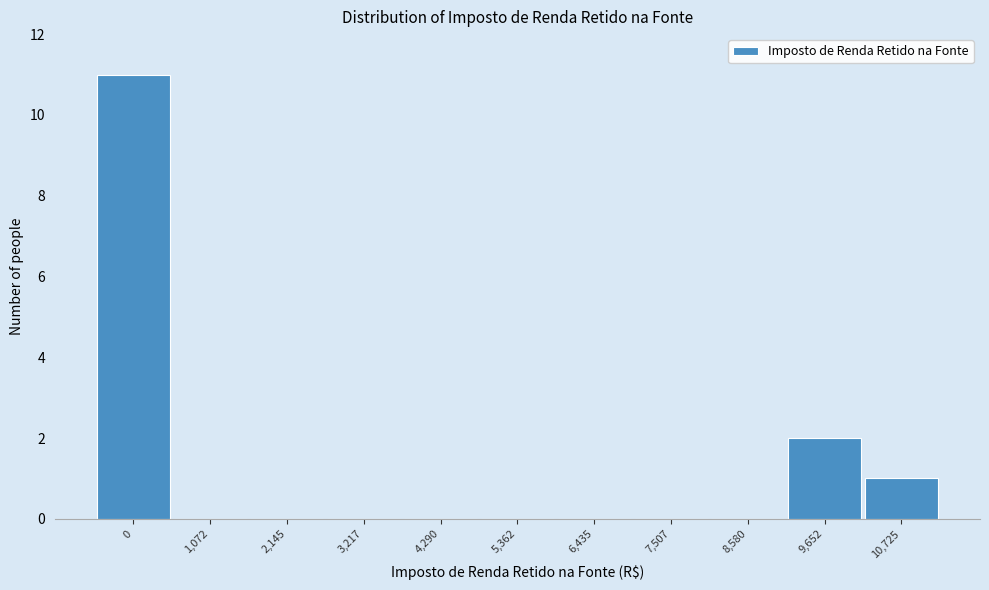

Reading right to left, transcribe all the data shown in this chart.

10,725=1	9,652=2	8,580=0	7,507=0	6,435=0	5,362=0	4,290=0	3,217=0	2,145=0	1,072=0	0=11